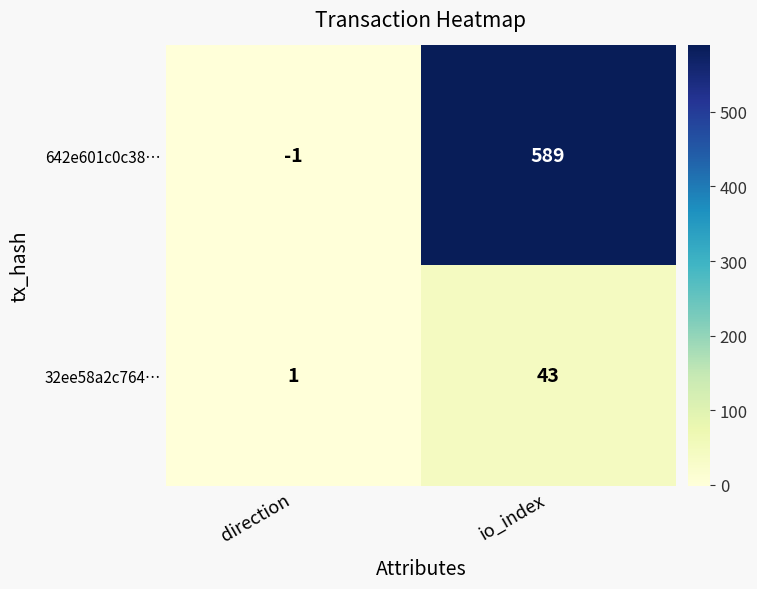

Reading left to right, list all the values displayed in this chart.

642e601c0c38…: -1	589
32ee58a2c764…: 1	43